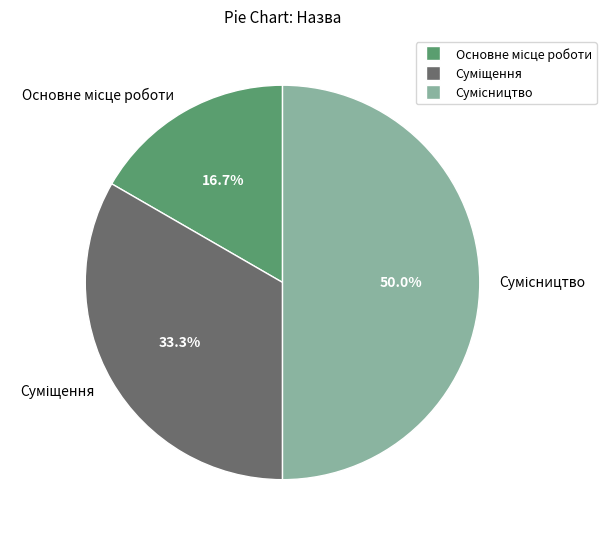

Count the number of slices in the pie.

3